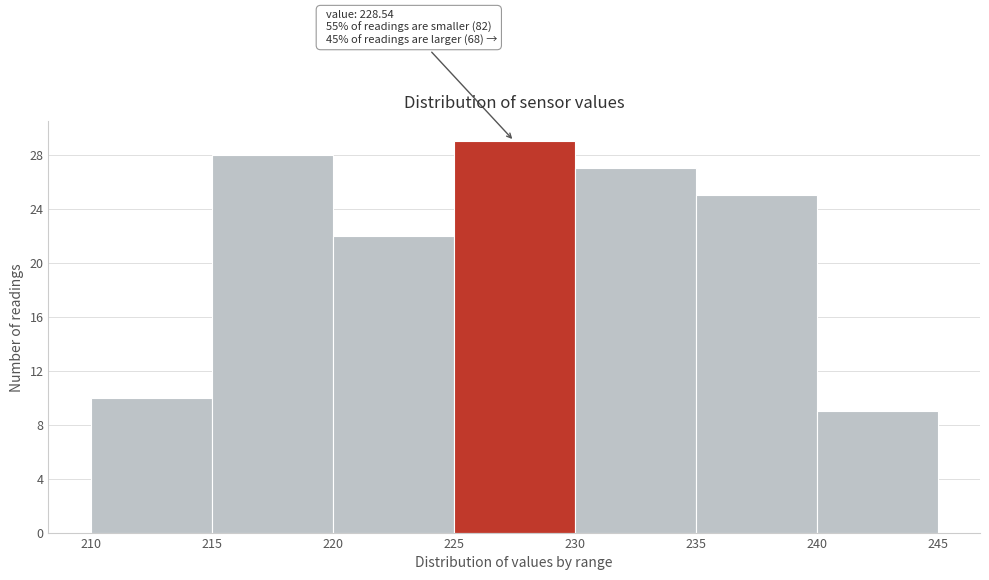

Which range on the x-axis has the tallest bar?

225 to 230